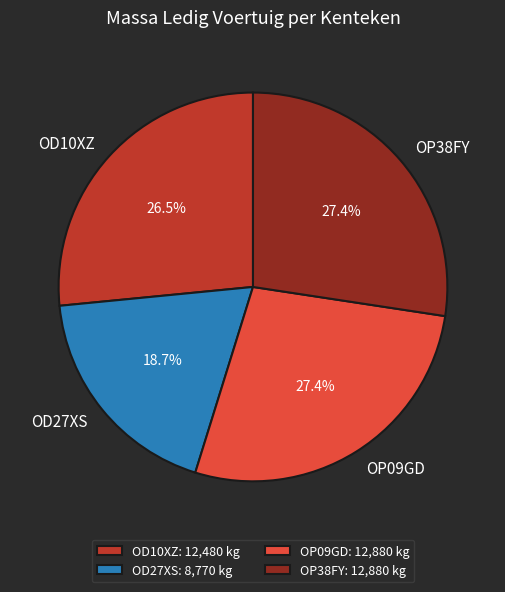

What percentage is NOT represented by OP38FY?

72.6%